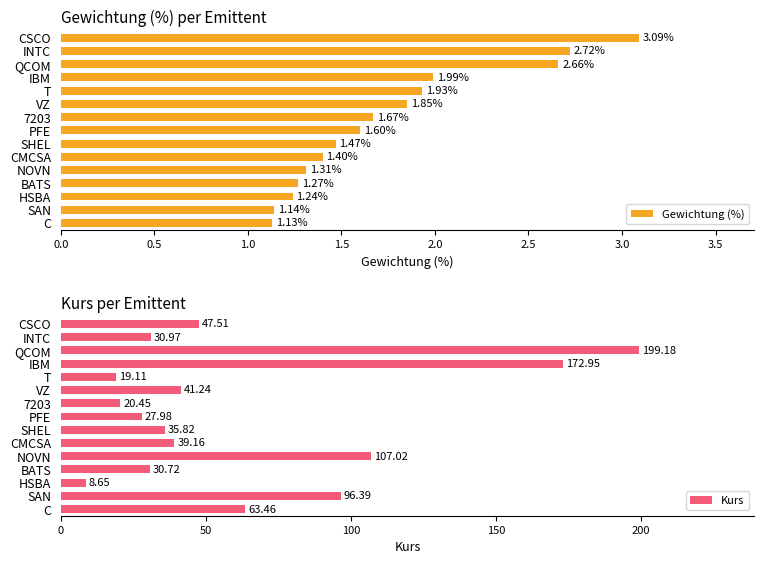

How many bars are there in total?

30